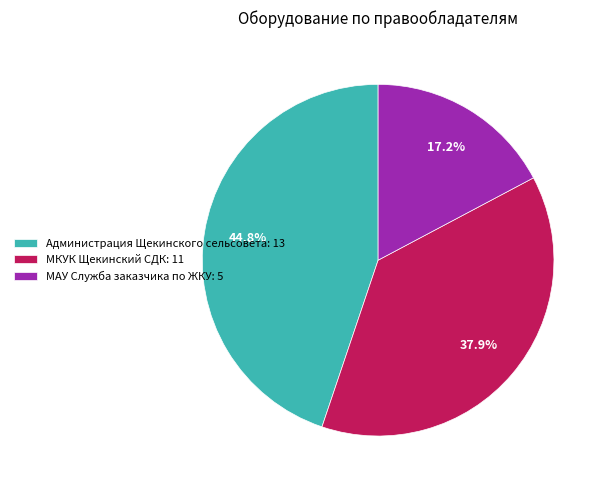

What is the smallest slice in the pie chart?

МАУ Служба заказчика по ЖКУ